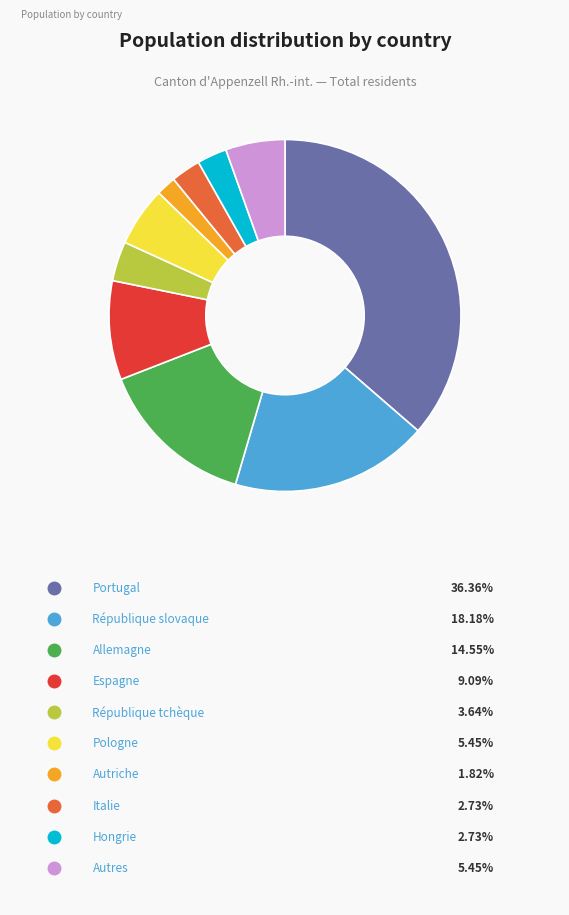

Is there a majority slice in this chart?

No